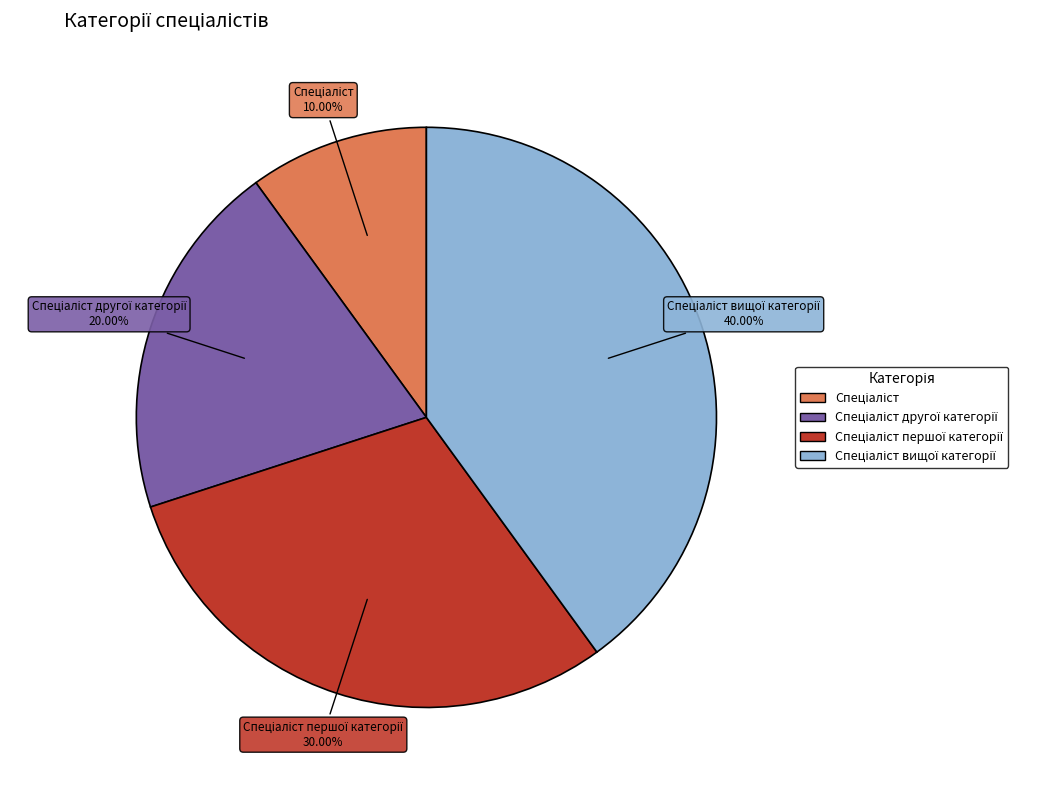

Is there any slice that represents more than half of the pie?

No